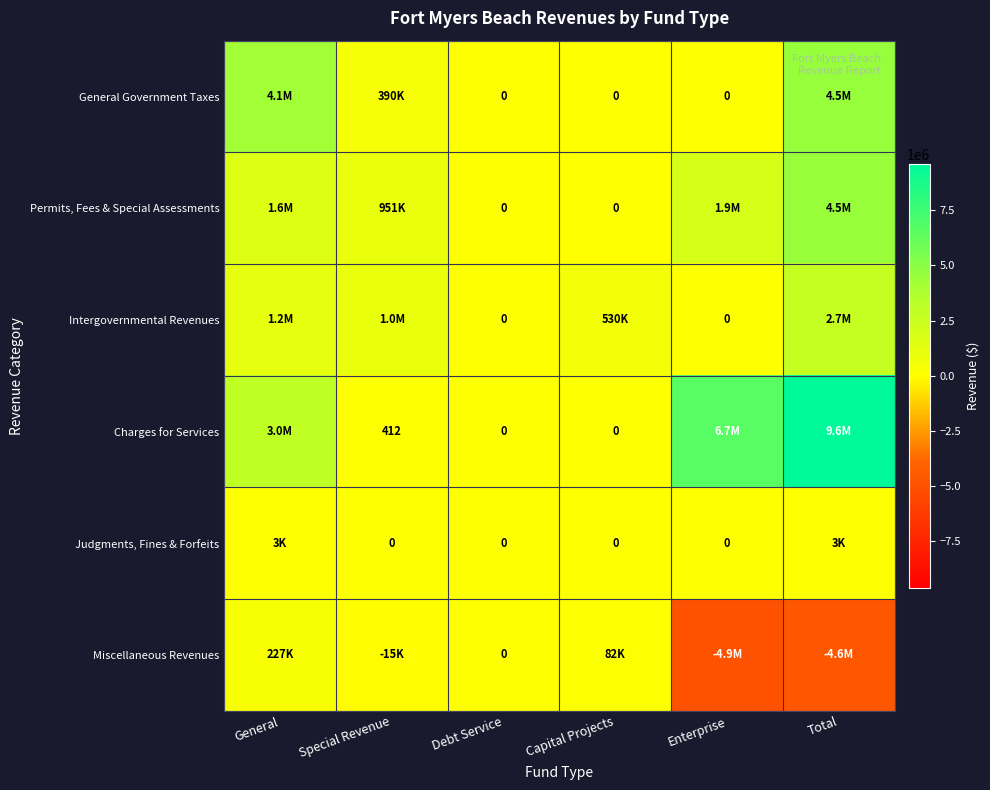

Is it true that Miscellaneous Revenues equals 324398 at General?

False